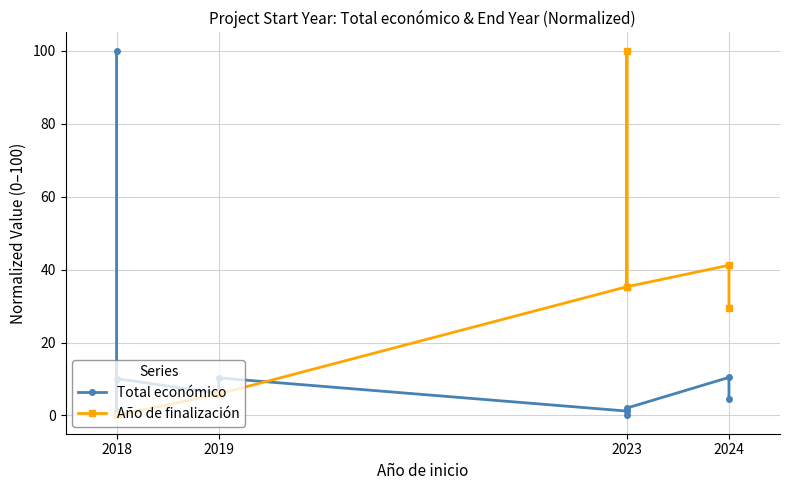

What is the difference between the maximum and minimum values in the Total económico series?

100.0